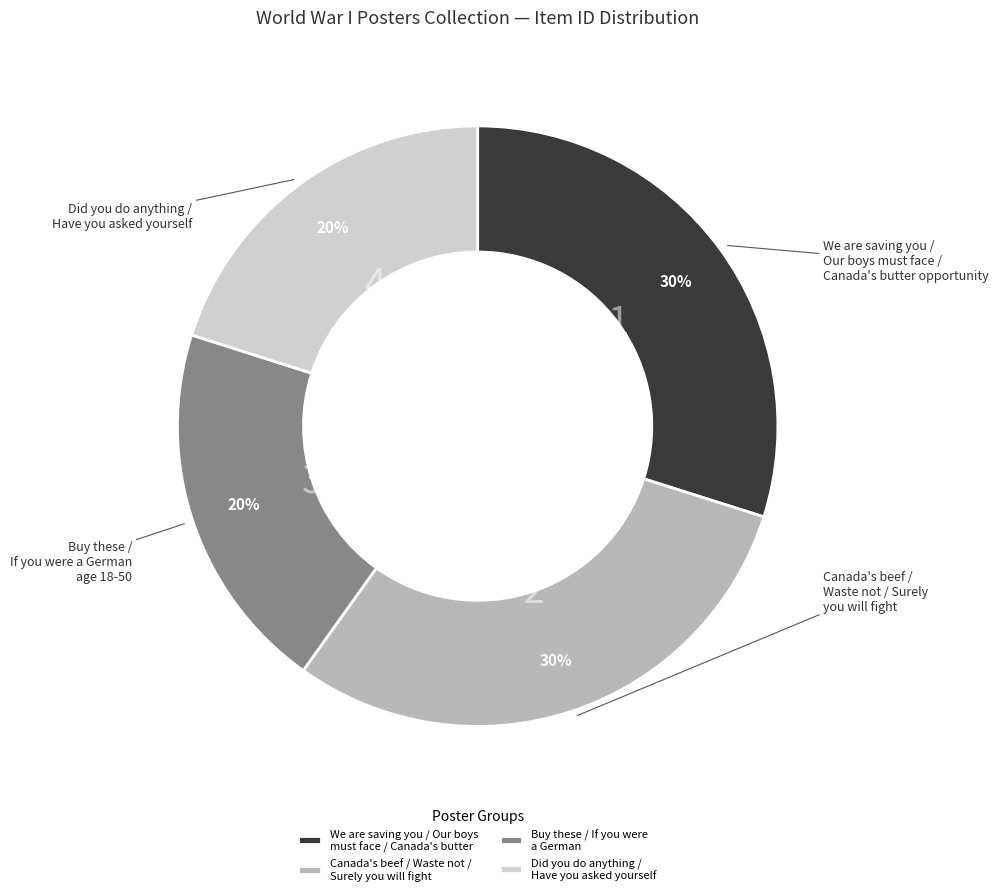

Does We are saving you / Our boys must face / Canada's butter account for over 50% of the chart?

No